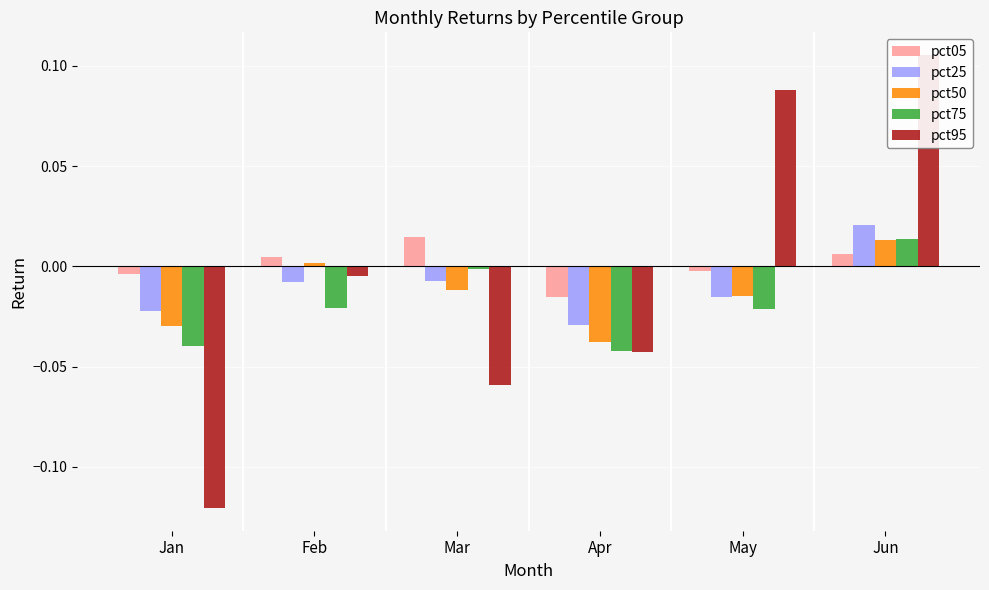

How many bars are there in total?

30